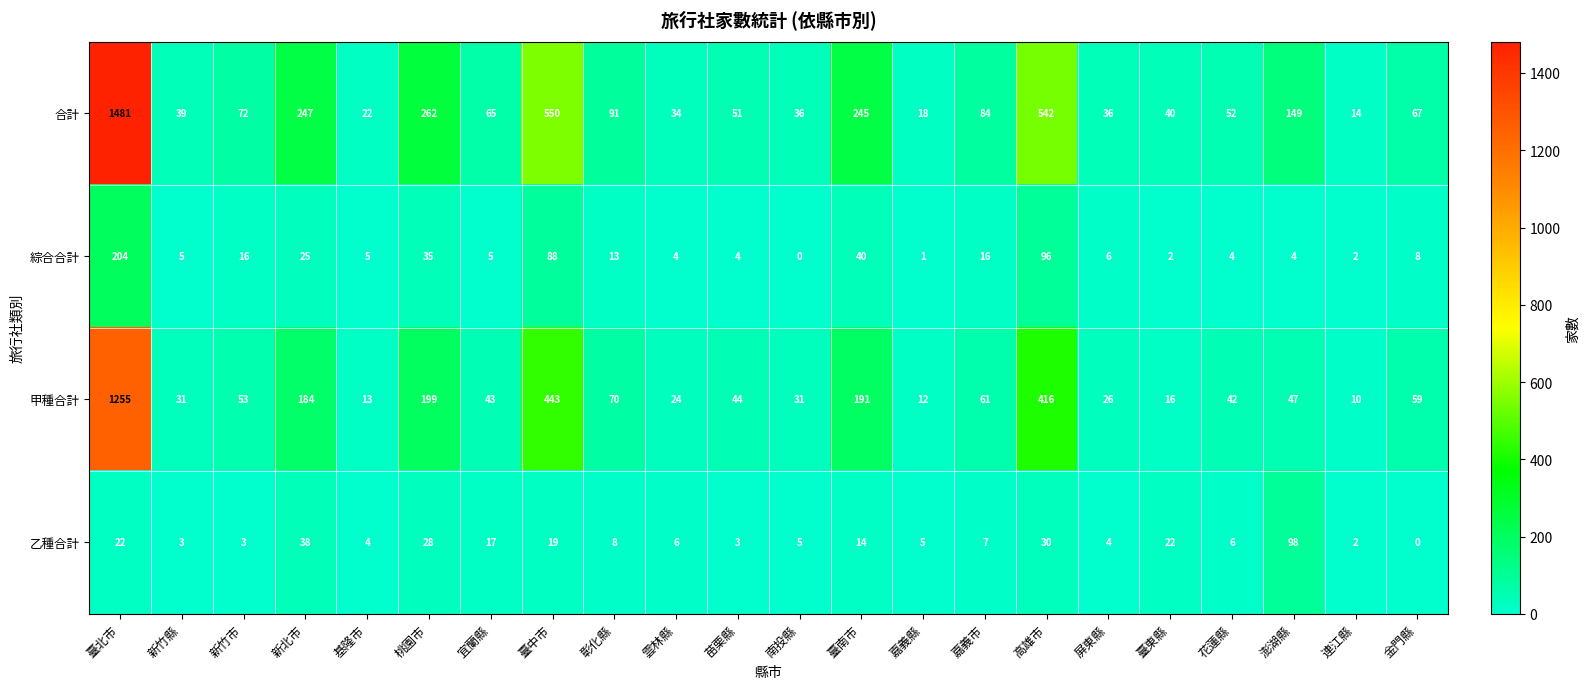

What is the difference between the maximum and minimum values in the 綜合合計 series?

204